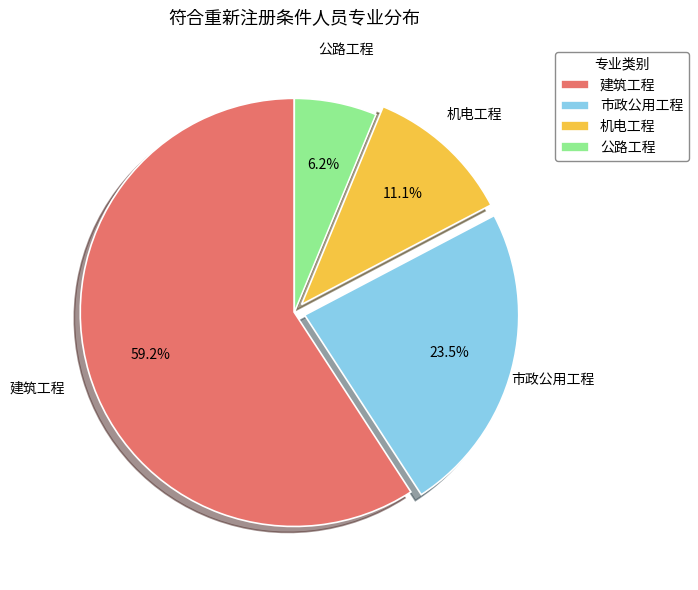

What is the ratio of the value at 公路工程 to the value at 市政公用工程?

0.3